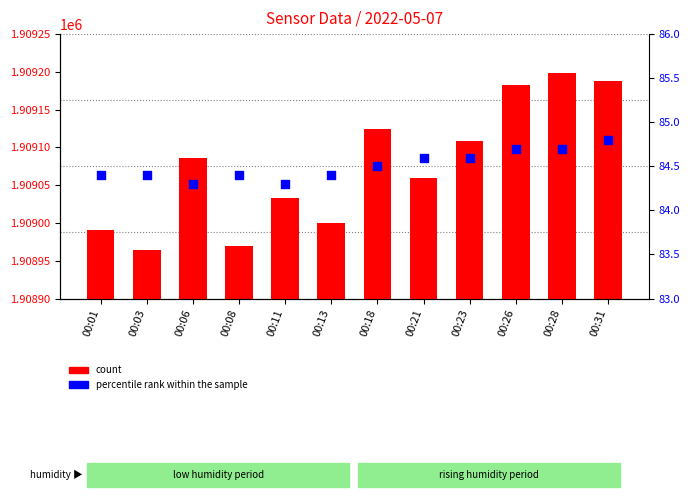

Which series reaches the maximum Y coordinate?

count